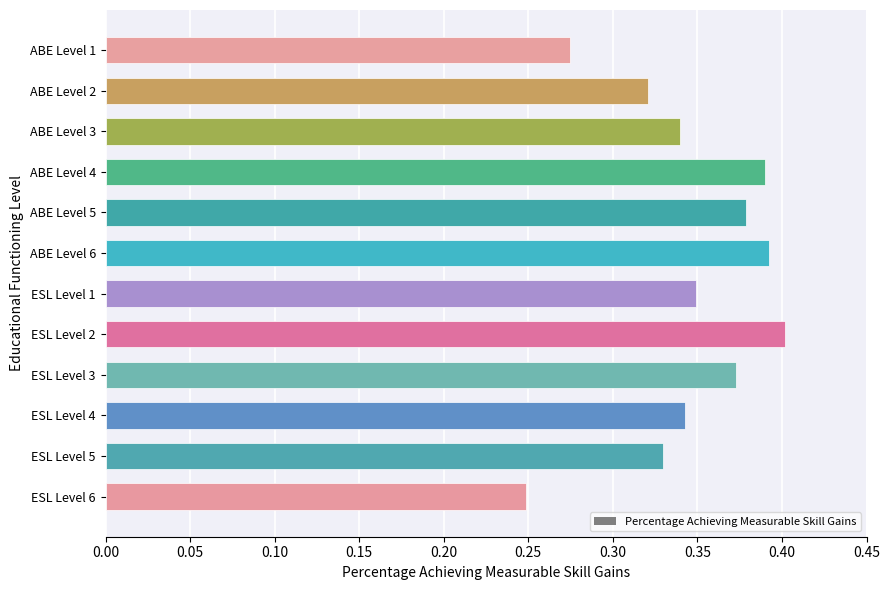

Reading left to right, extract all data points from this chart.

0.3	0.3	0.3	0.4	0.4	0.4	0.3	0.4	0.4	0.3	0.3	0.2